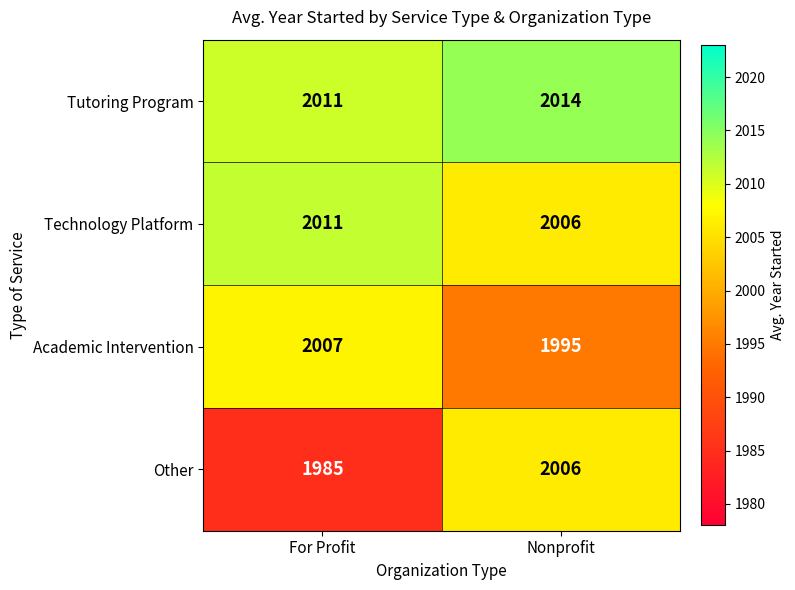

What value does the Tutoring Program series have at Nonprofit?

2014